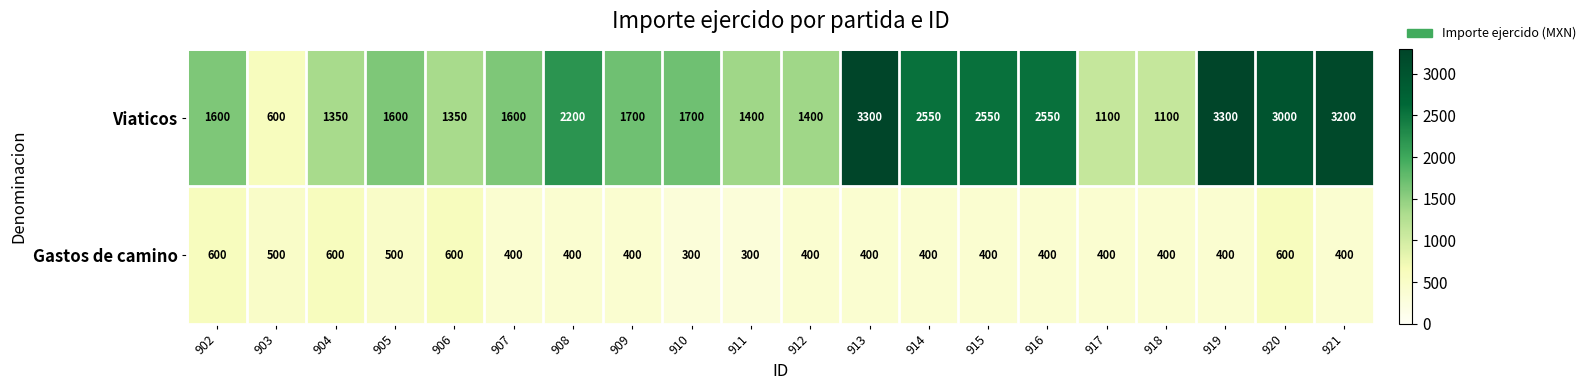

What is the maximum value shown in the chart?

3300